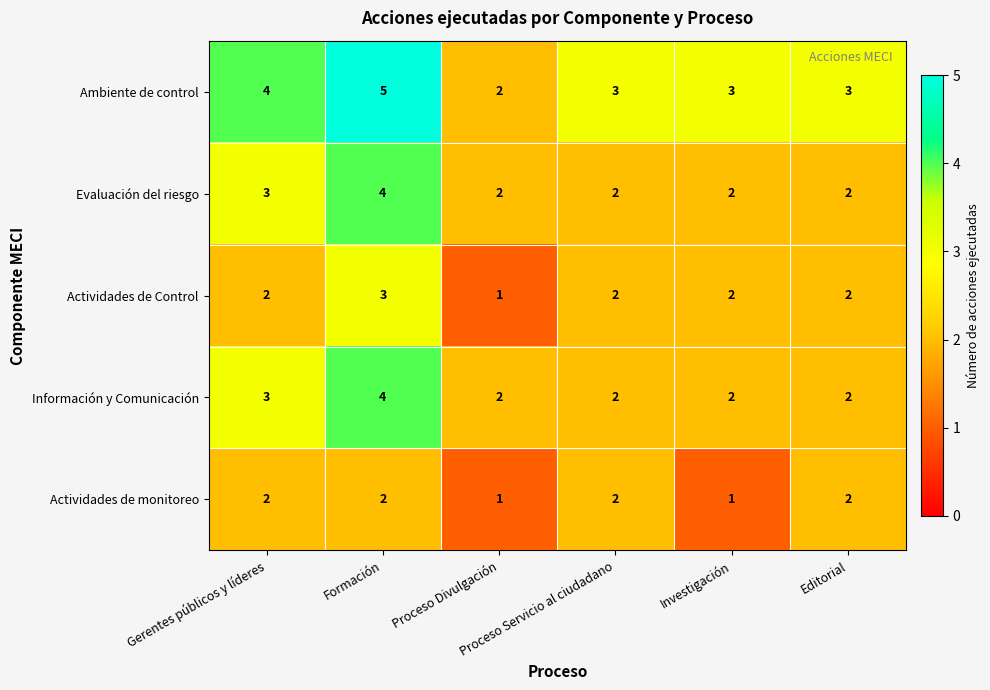

At which category does the chart reach its peak across all series?

Formación